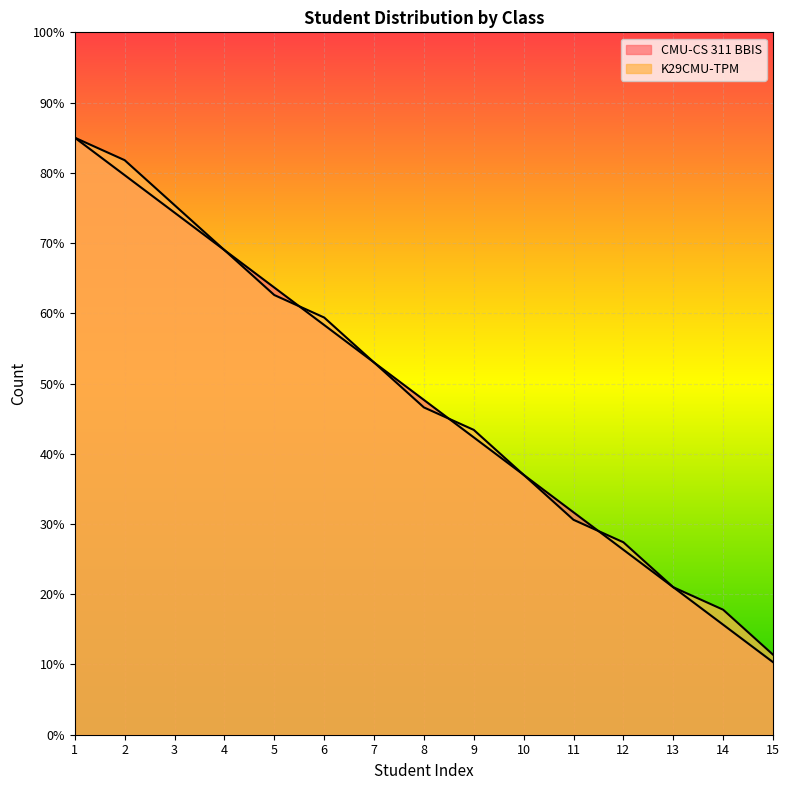

What is the sum of all CMU-CS 311 BBIS values?

715.0